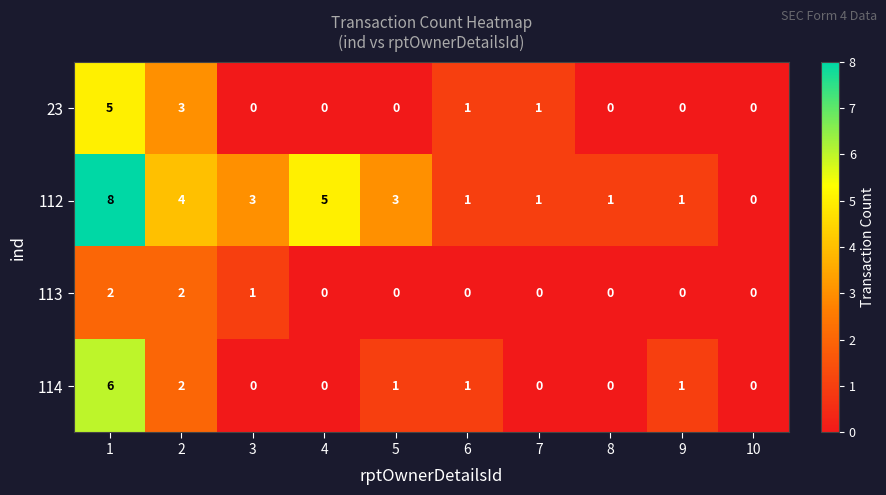

What is the spread (max minus min) of values at 6?

1